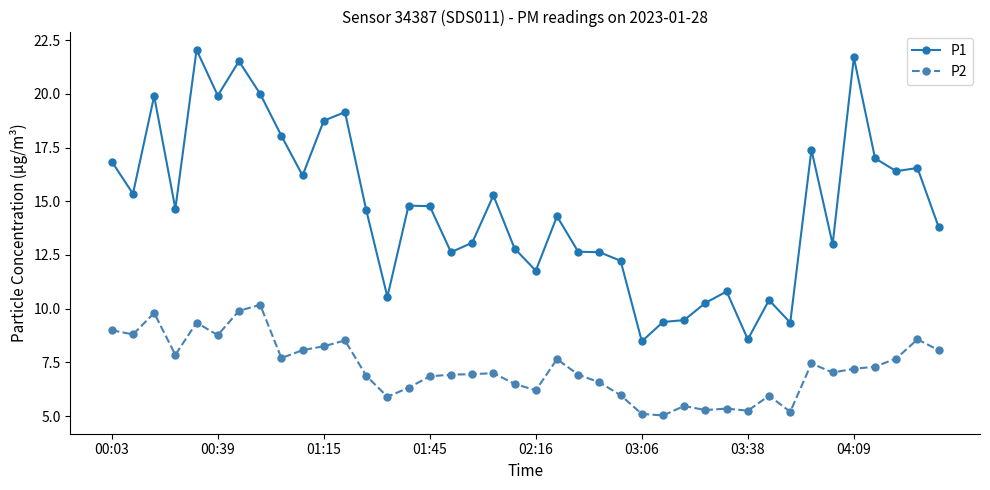

What is the smallest value displayed?

5.0